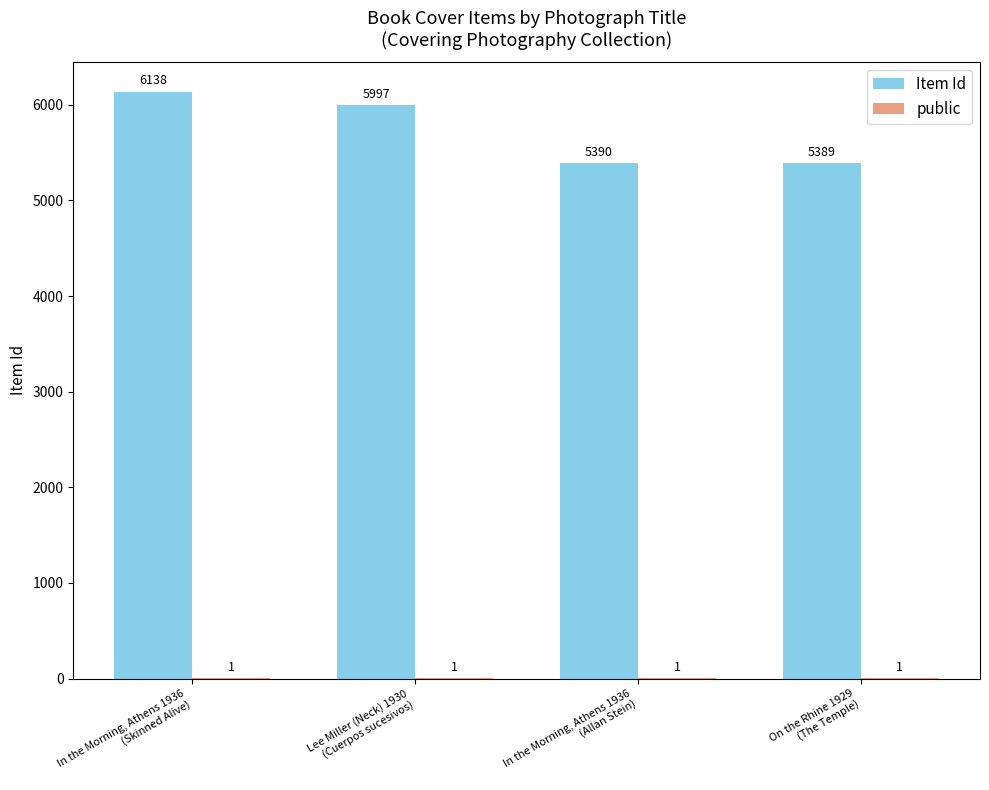

Which category has the highest value across all series?

In the Morning, Athens 1936
(Skinned Alive)